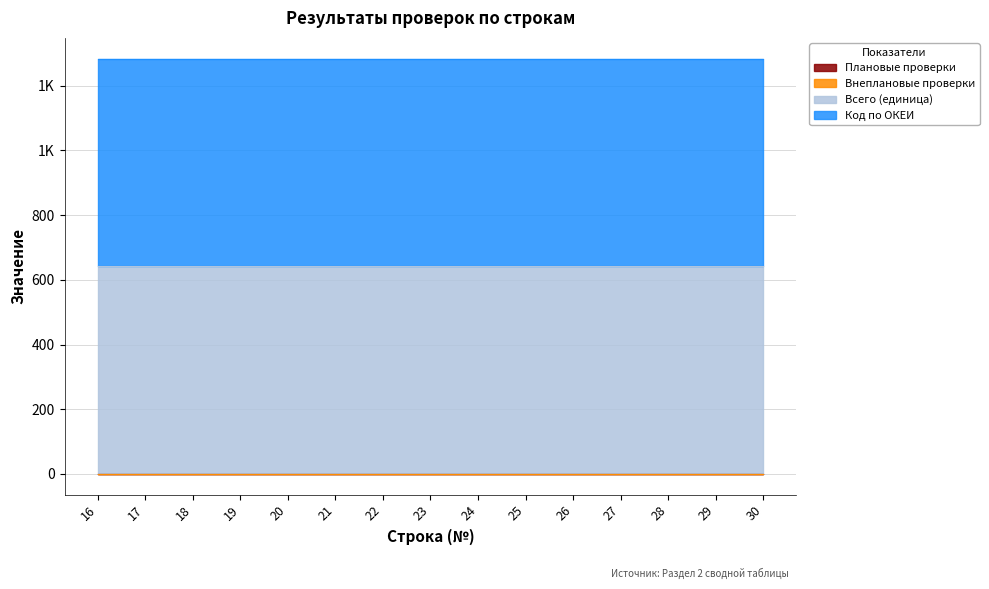

True or false: Код по ОКЕИ has a value of 642 at 28.

True